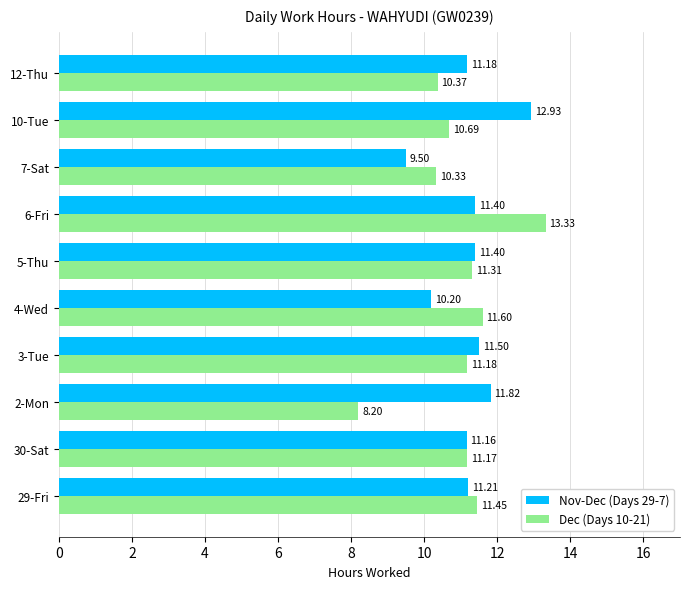

Which series has the largest total across all categories?

Nov-Dec (Days 29-7)